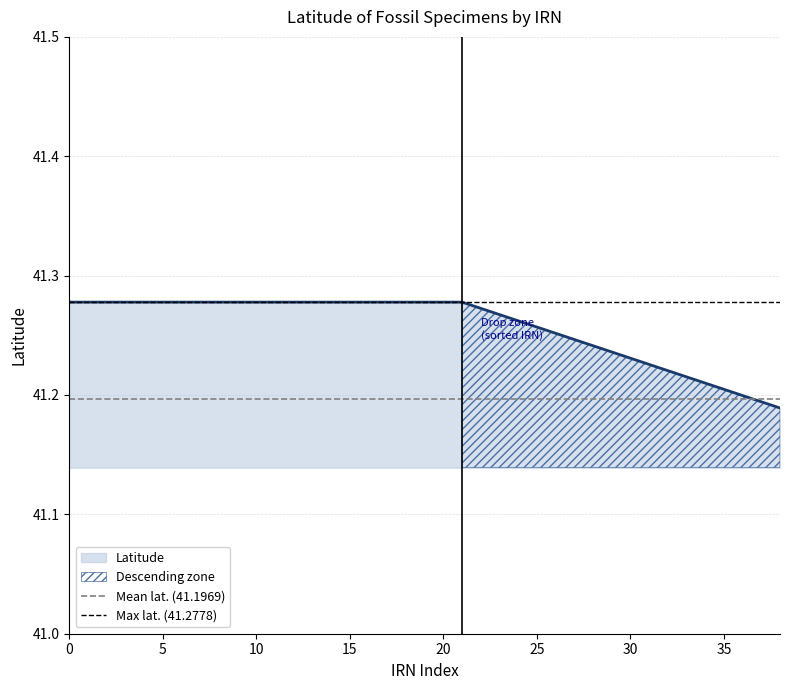

Which series has the largest total across all categories?

Max lat. (41.2778)